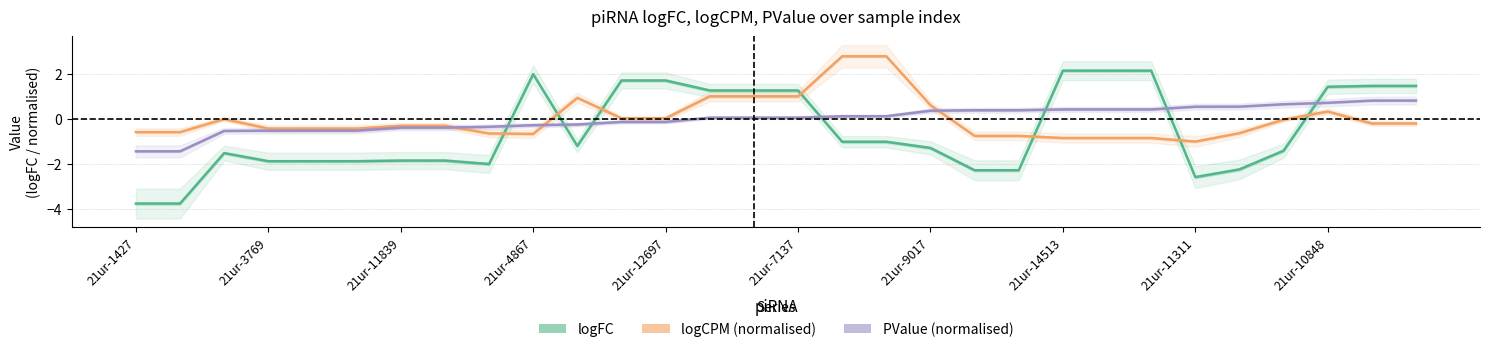

True or false: logFC has more than 2 interior local peaks.

True